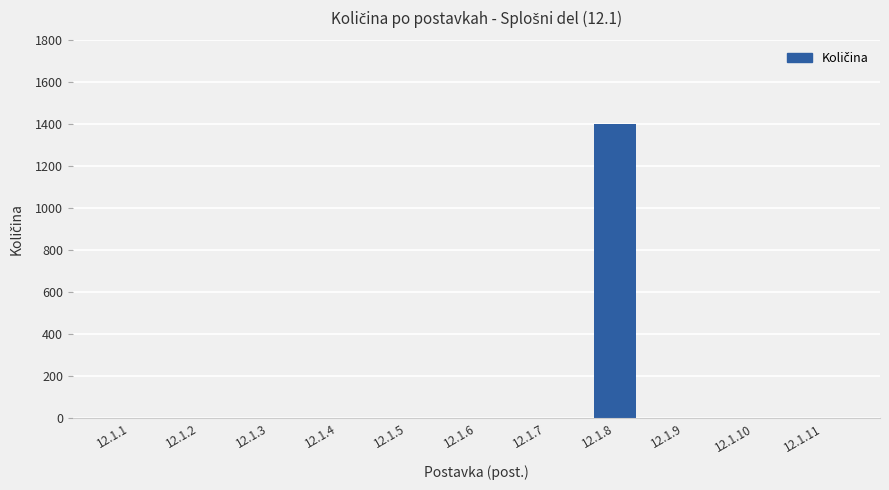

The chart shows a value of 1 at 12.1.11. True or false?

True